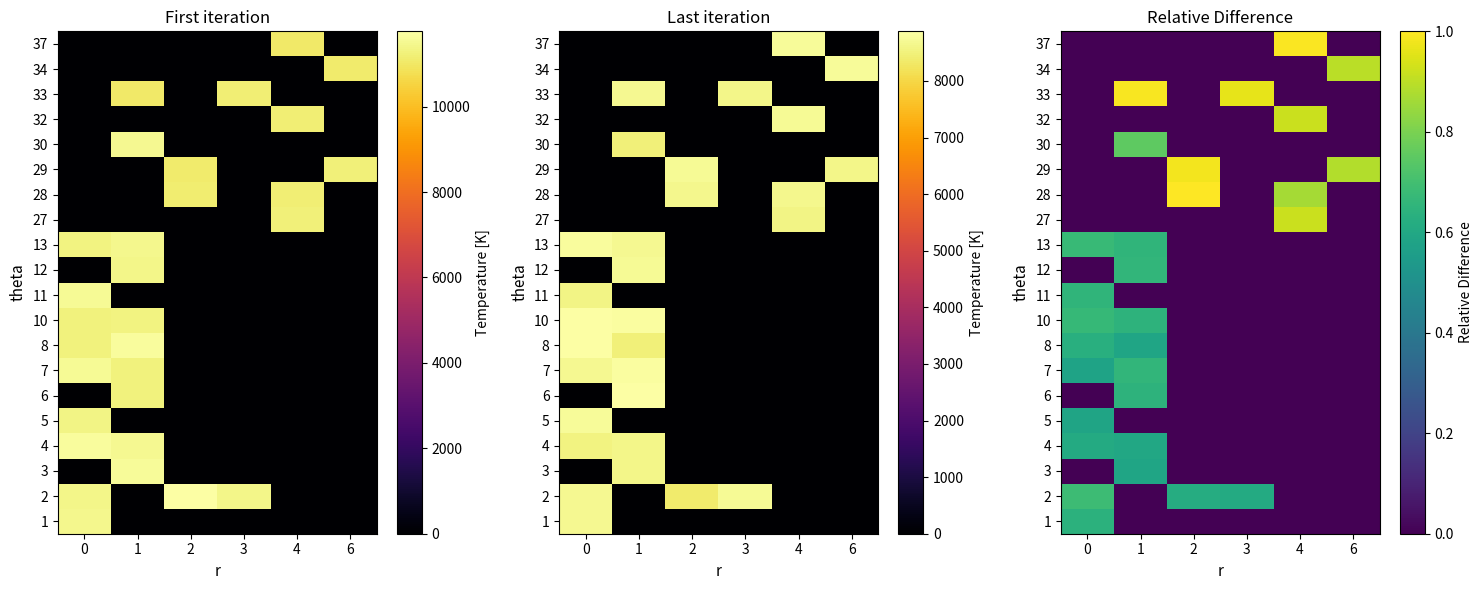

What is the difference between the second highest and minimum values in the 8 series?

0.6